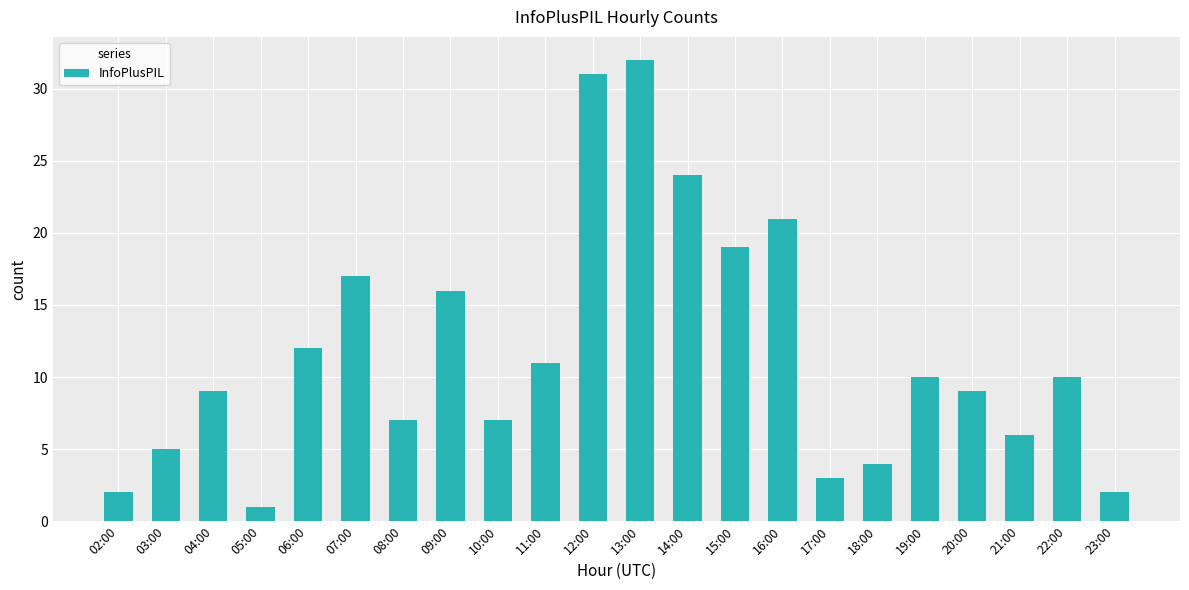

What is the ratio of the value at 04:00 to the value at 09:00?

0.6